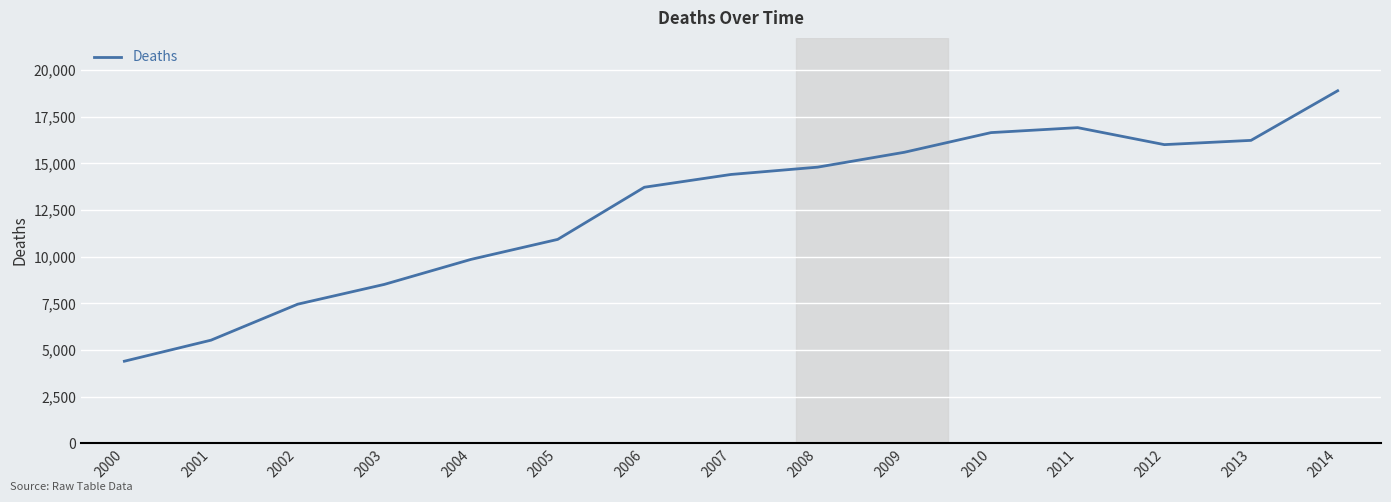

Rank the categories by value from lowest to highest.

2000, 2001, 2002, 2003, 2004, 2005, 2006, 2007, 2008, 2009, 2012, 2013, 2010, 2011, 2014